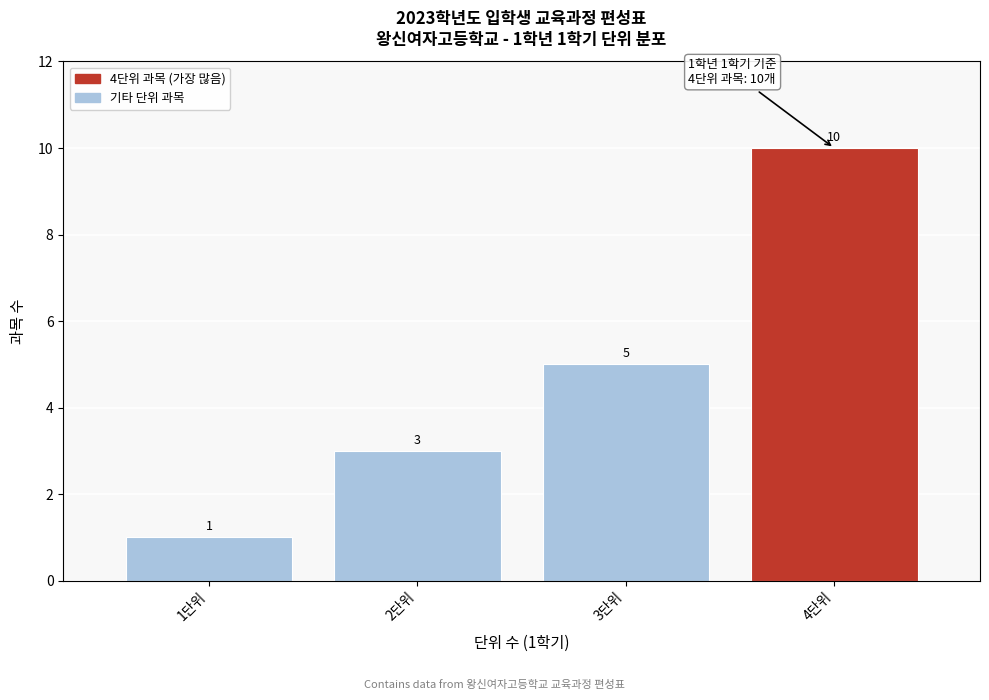

Reading left to right, extract all data points from this chart.

1	3	5	10